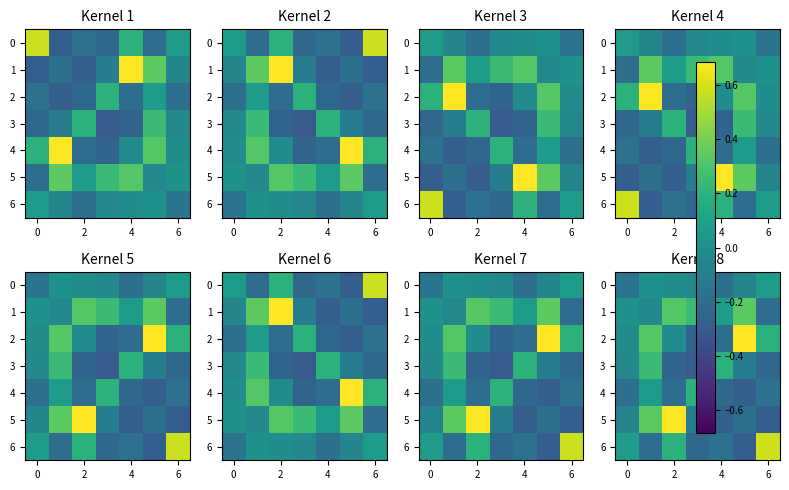

What is the lowest value of the 2 series?

-0.2